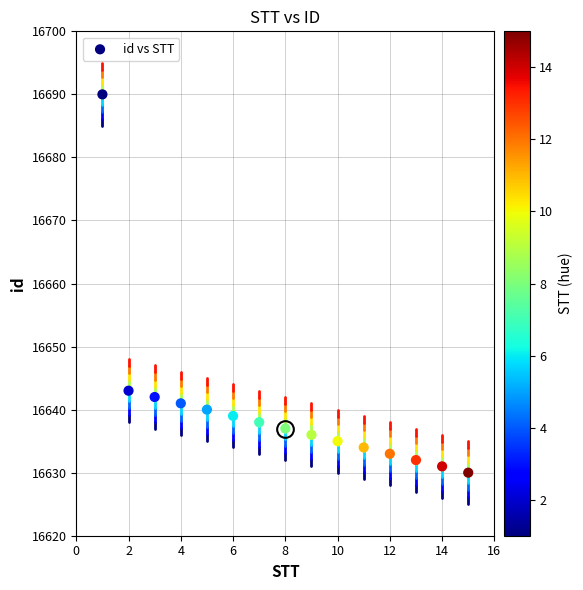

What Y value in the scatter plot is closest to 16660?

16643